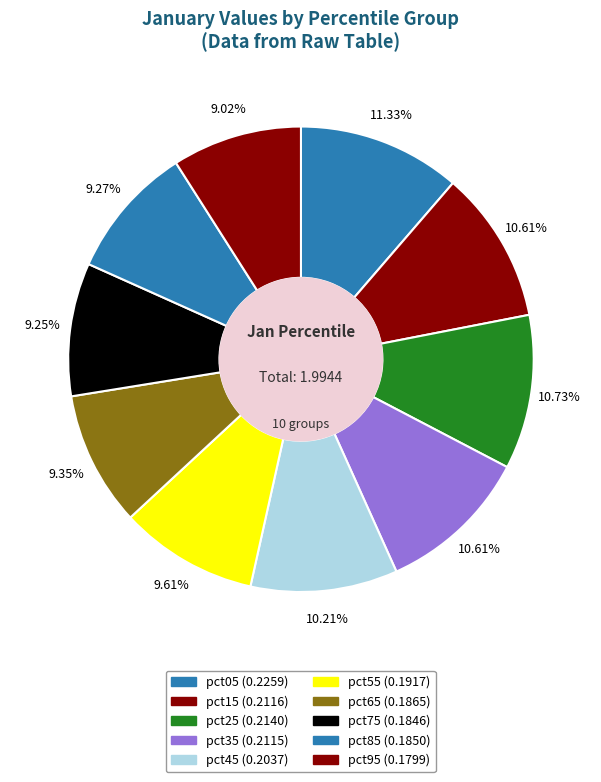

To the nearest percent, what is the average slice percentage?

10%